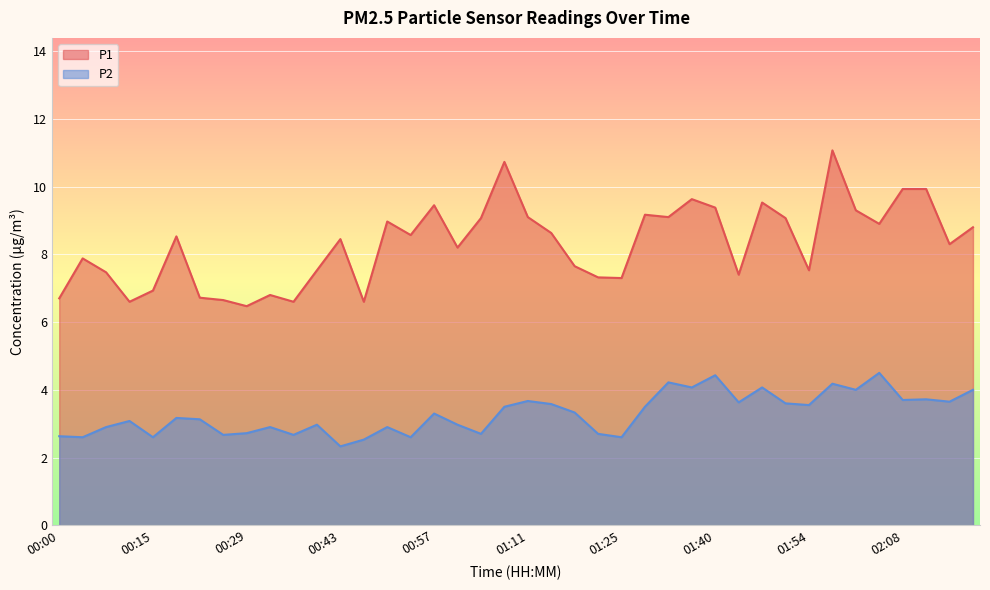

What is the value of the P1 point at the 25th from the left?

7.3